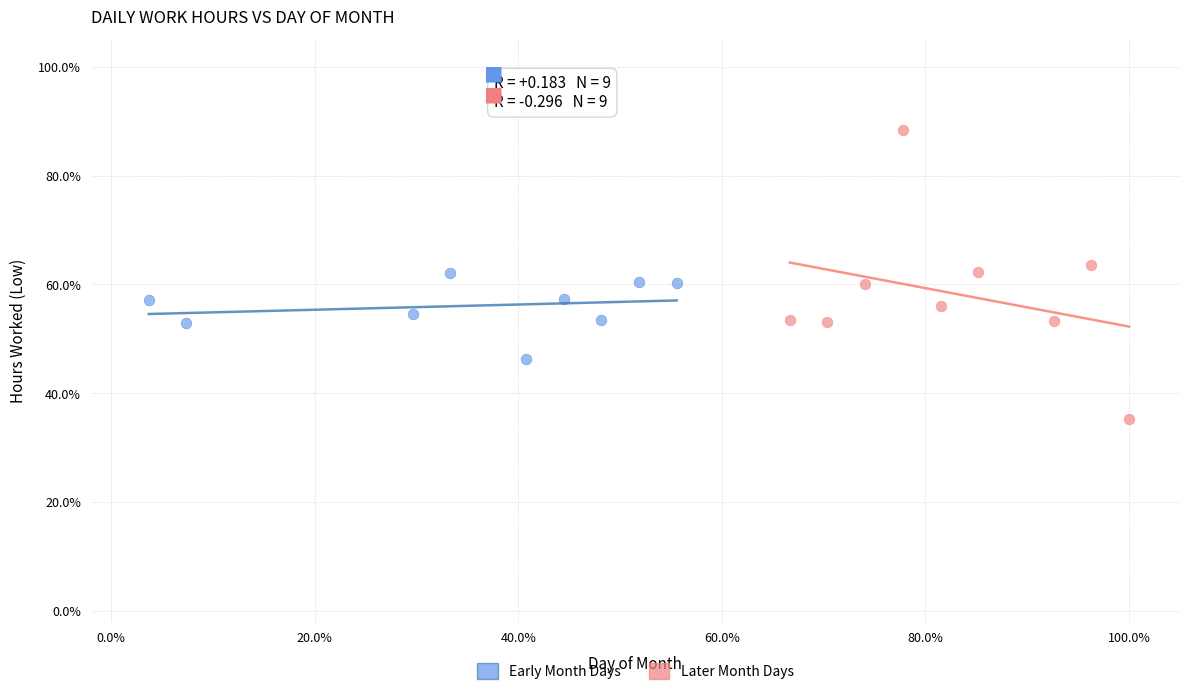

What are all the series names shown in the legend?

Early Month Days, Later Month Days